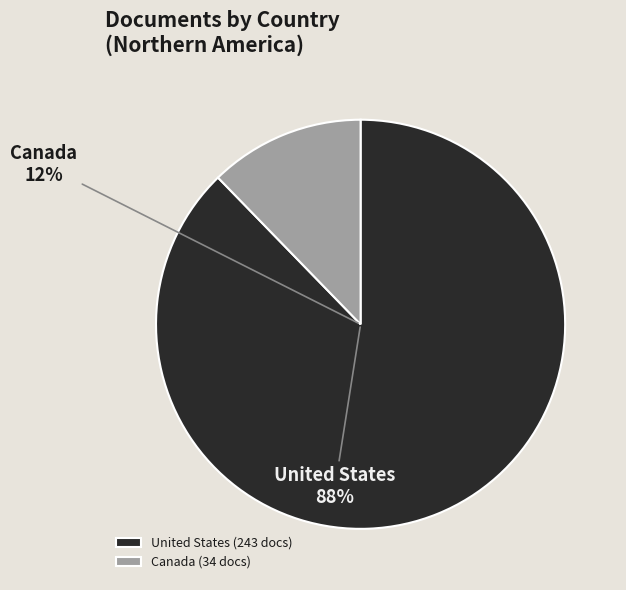

What is the change in value from United States to Canada?

-209